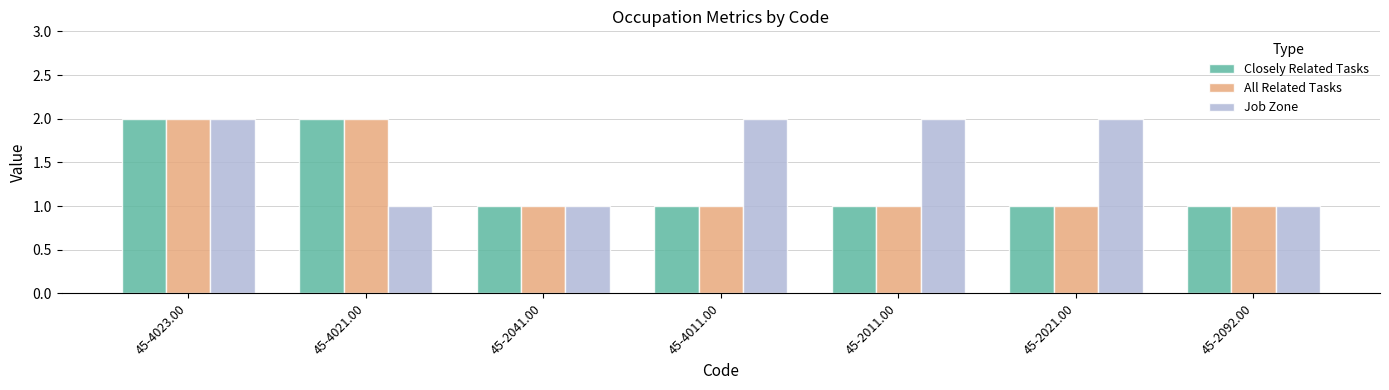

What is the total value across all series at 45-4011.00?

4